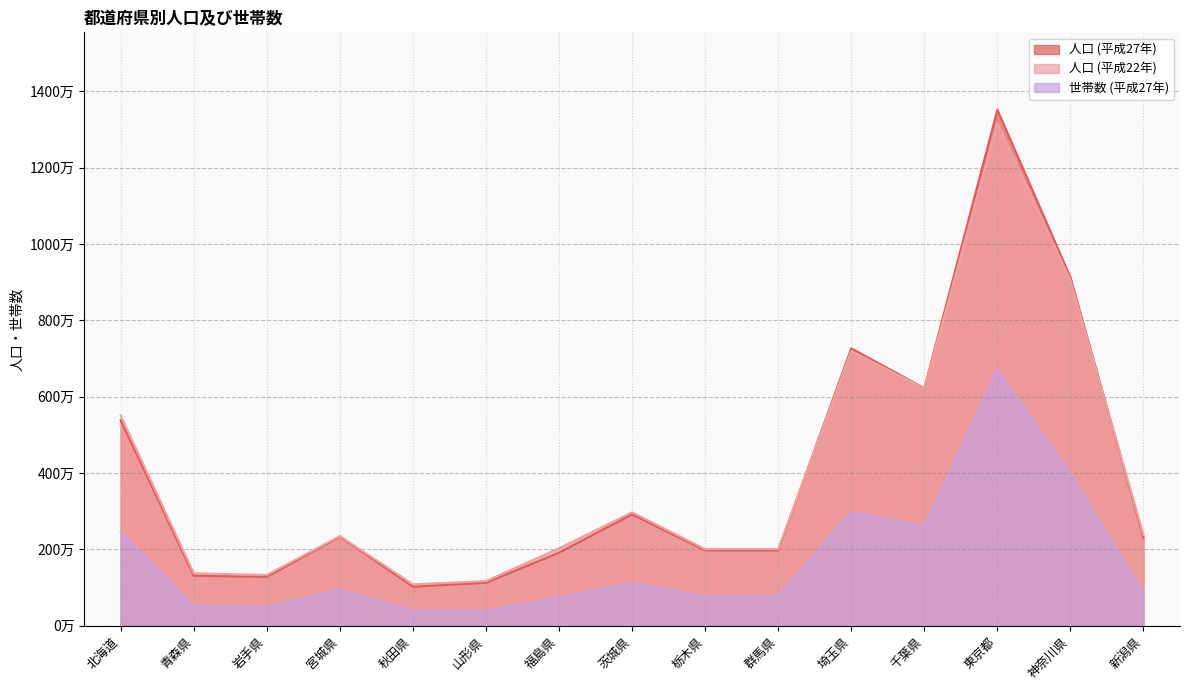

Reading left to right, list all the values displayed in this chart.

人口 (平成27年): 北海道=5381733	青森県=1308265	岩手県=1279594	宮城県=2333899	秋田県=1023119	山形県=1123891	福島県=1914039	茨城県=2916976	栃木県=1974255	群馬県=1973115	埼玉県=7266534	千葉県=6222666	東京都=13515271	神奈川県=9126214	新潟県=2304264
人口 (平成22年): 北海道=5506419	青森県=1373339	岩手県=1330147	宮城県=2348165	秋田県=1085997	山形県=1168924	福島県=2029064	茨城県=2969770	栃木県=2007683	群馬県=2008068	埼玉県=7194556	千葉県=6216289	東京都=13159358	神奈川県=9048361	新潟県=2374450
世帯数 (平成27年): 北海道=2444810	青森県=510945	岩手県=493049	宮城県=944720	秋田県=388560	山形県=393396	福島県=737598	茨城県=1124349	栃木県=763097	群馬県=773952	埼玉県=2971659	千葉県=2609132	東京都=6701122	神奈川県=3979278	新潟県=848150